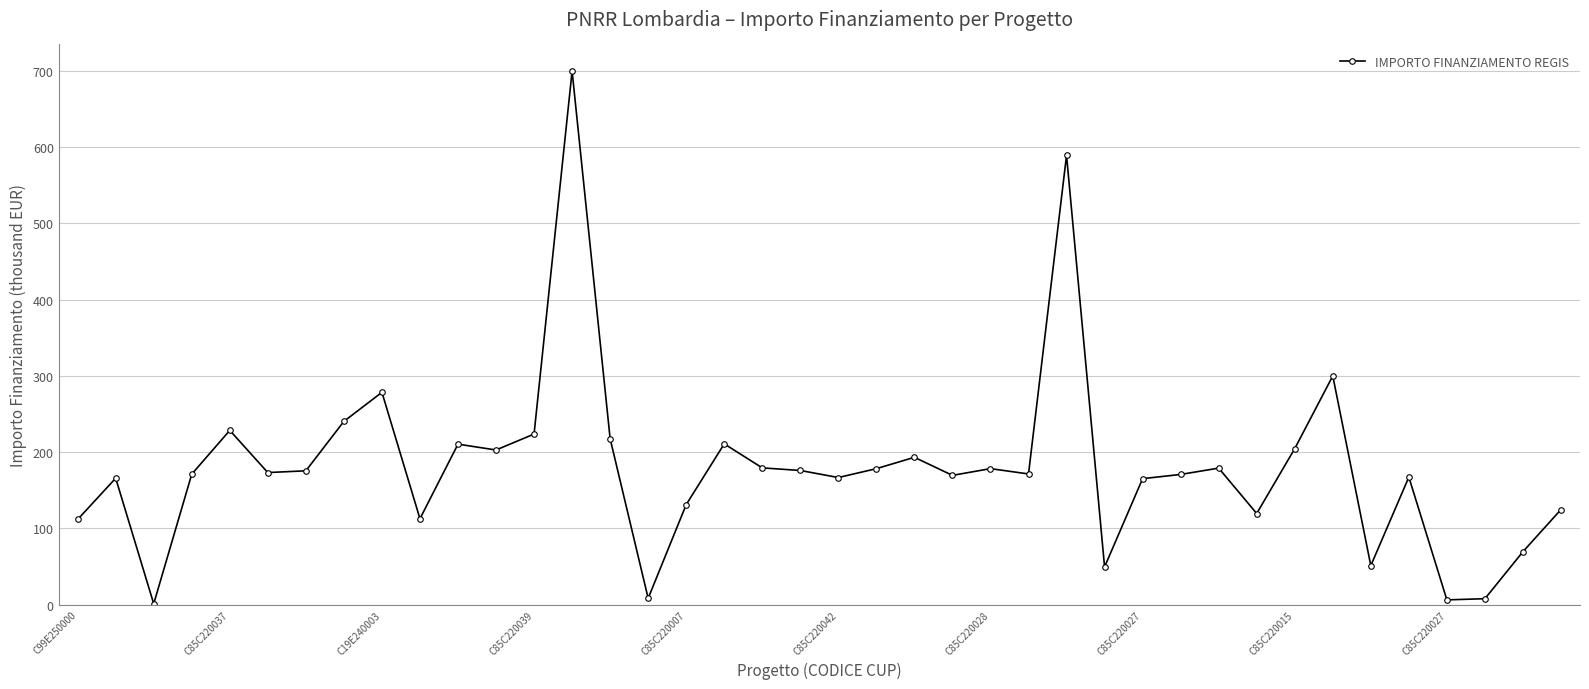

What is the value of the 18th point from the left?

210.9